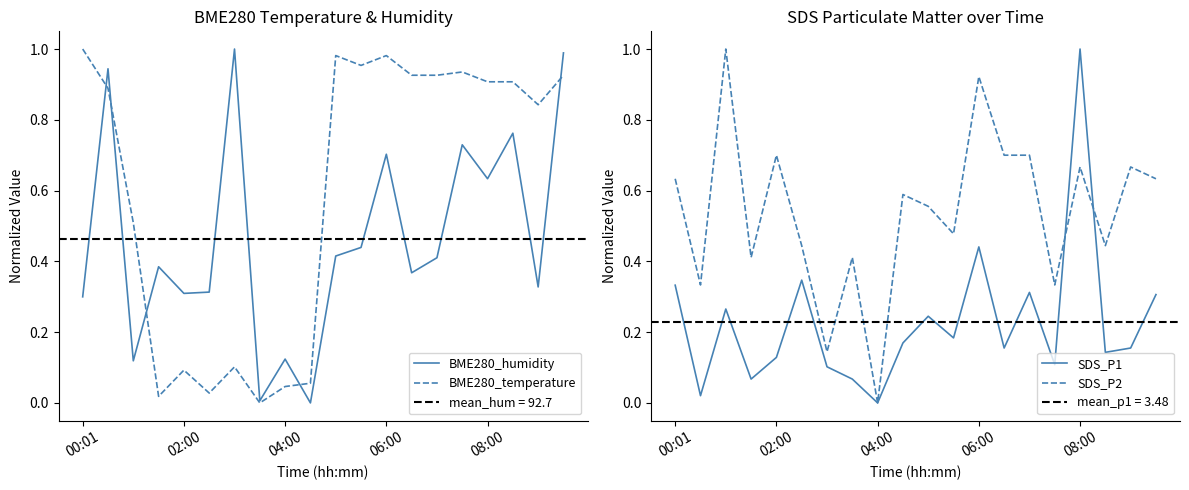

Which series has the largest range (max minus min)?

BME280_humidity